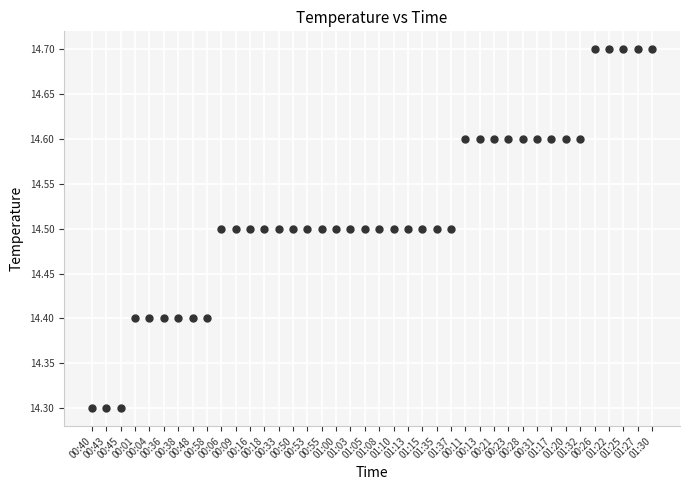

What is the range of Y values (max minus min)?

0.4